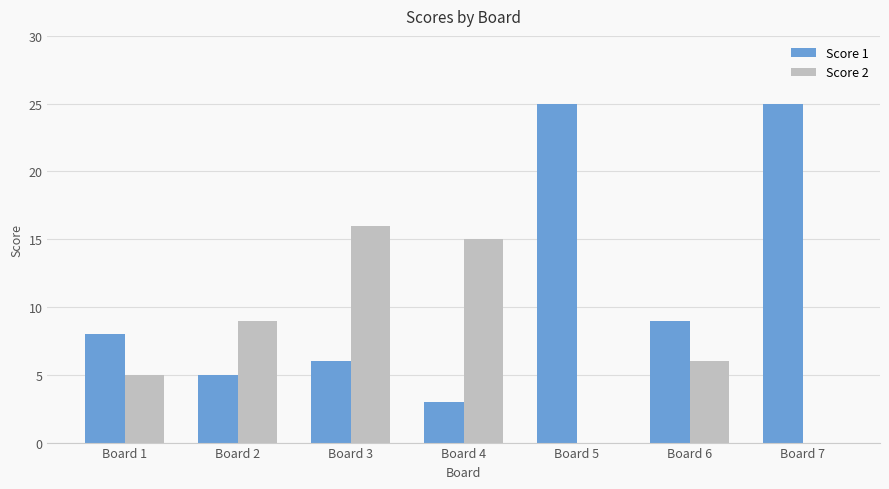

What are all the series names shown in the legend?

Score 1, Score 2